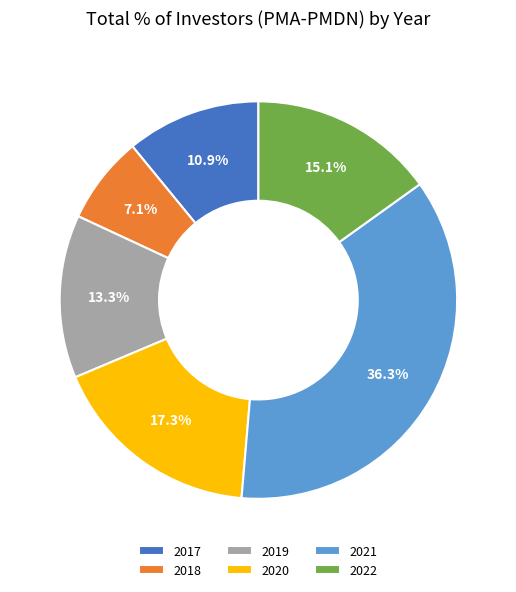

Which has a higher value, 2017 or 2020?

2020